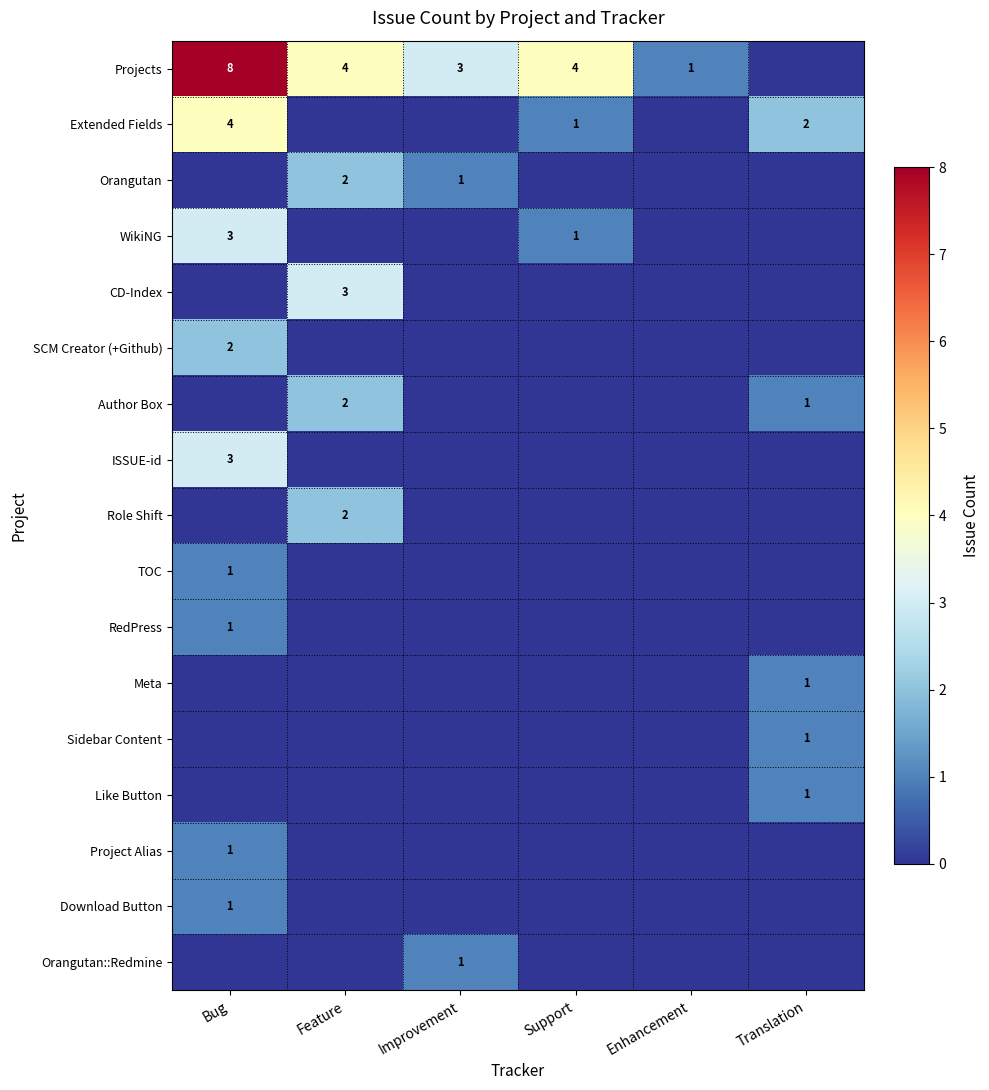

Is it true that Download Button equals 1 at Bug?

True